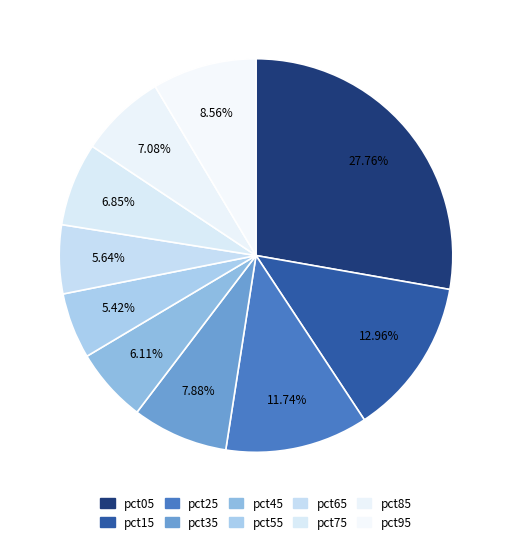

Approximately how many times larger is the value at pct55 compared to pct95?

0.6